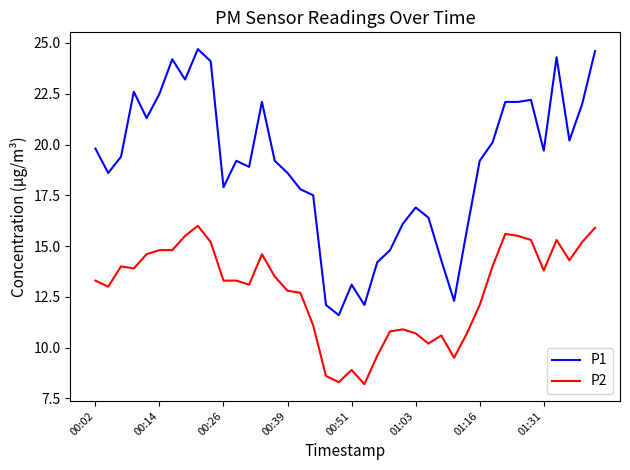

Which series has the largest range (max minus min)?

P1